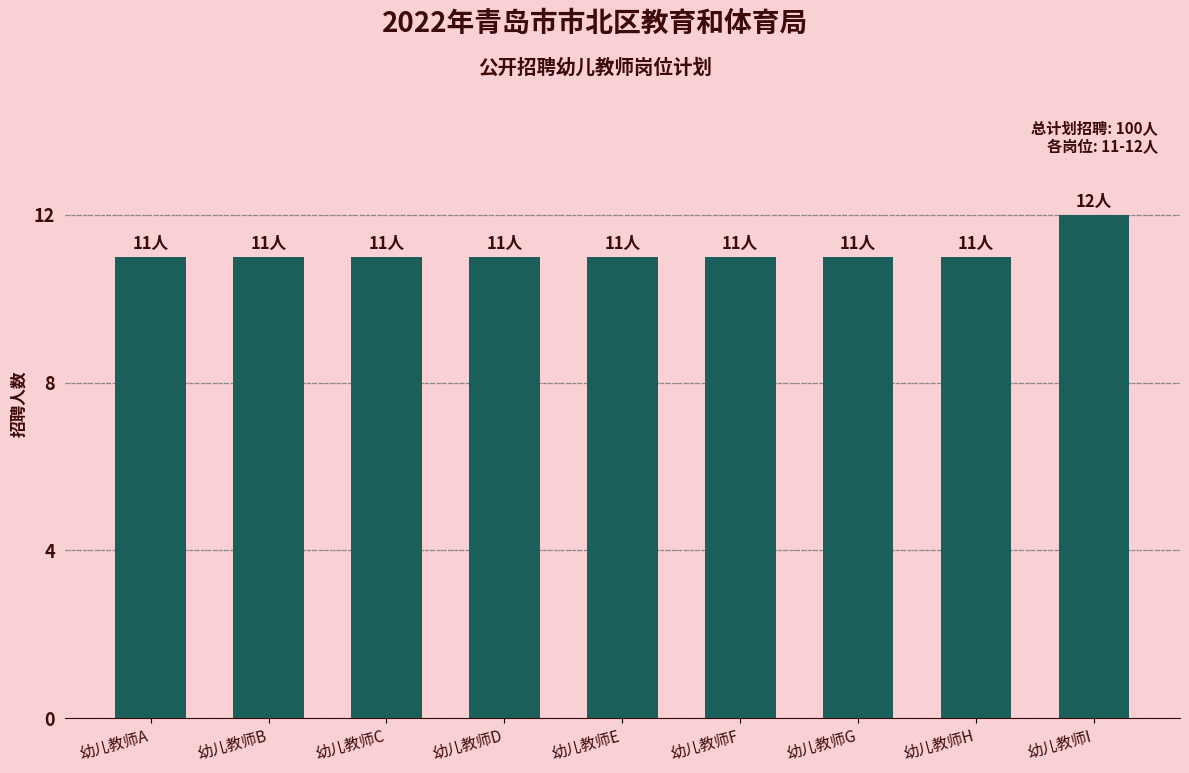

What is the minimum value shown in the chart?

11